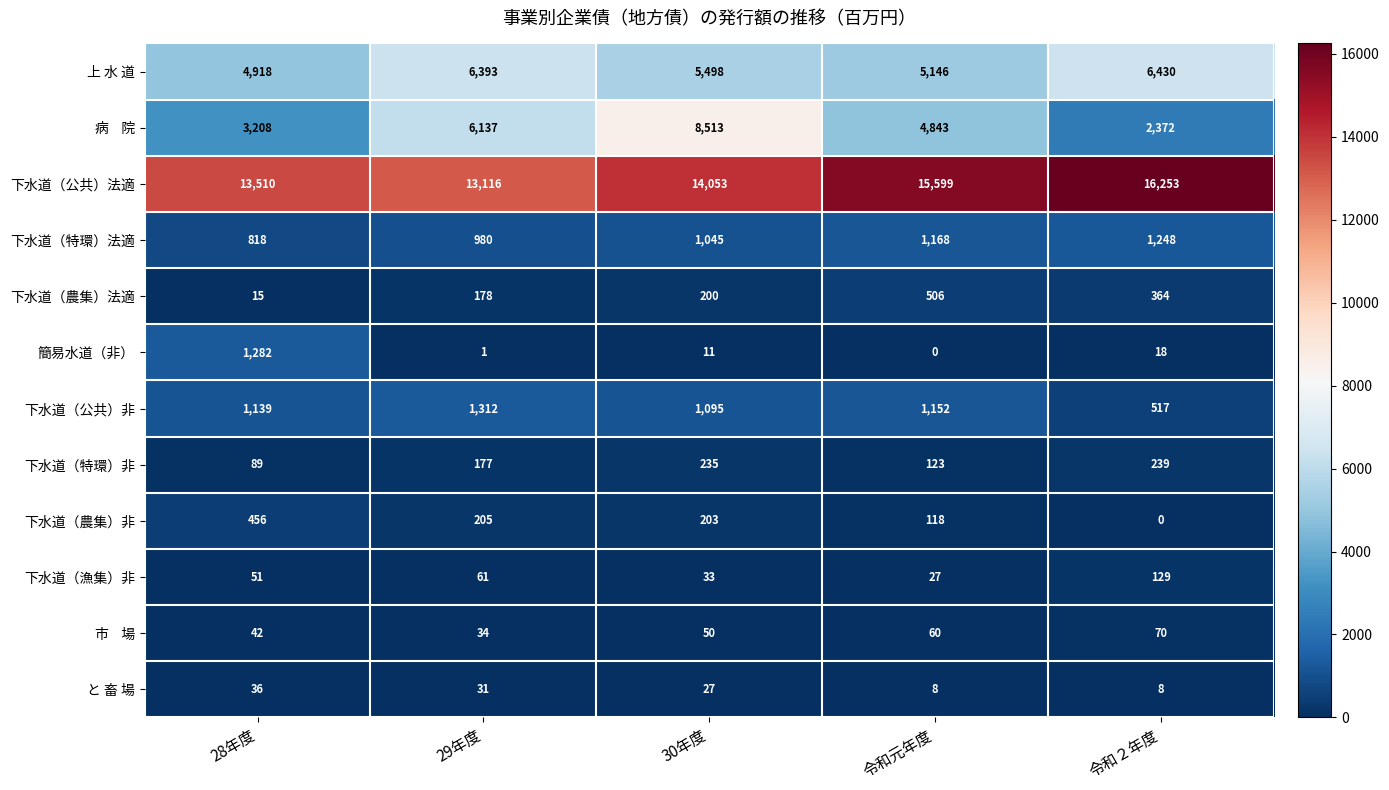

How many categories are shown in the chart?

5